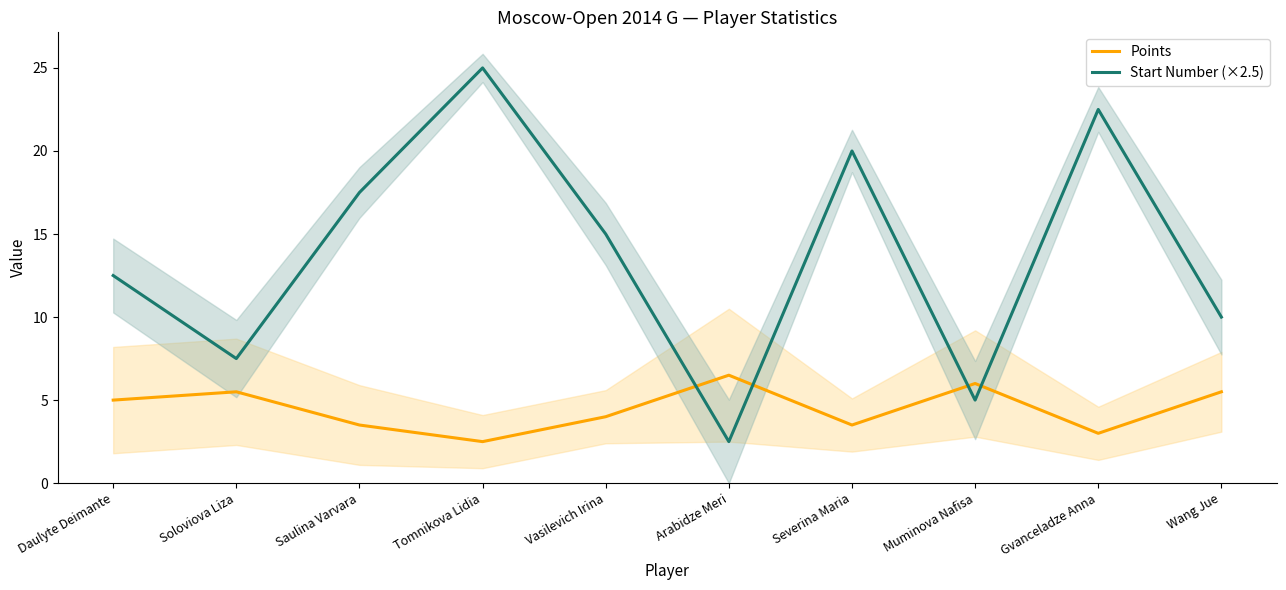

Reading left to right, what are all the values shown in this chart?

Points: Daulyte Deimante=5.0	Soloviova Liza=5.5	Saulina Varvara=3.5	Tomnikova Lidia=2.5	Vasilevich Irina=4.0	Arabidze Meri=6.5	Severina Maria=3.5	Muminova Nafisa=6.0	Gvanceladze Anna=3.0	Wang Jue=5.5
Start Number (×2.5): Daulyte Deimante=12.5	Soloviova Liza=7.5	Saulina Varvara=17.5	Tomnikova Lidia=25.0	Vasilevich Irina=15.0	Arabidze Meri=2.5	Severina Maria=20.0	Muminova Nafisa=5.0	Gvanceladze Anna=22.5	Wang Jue=10.0